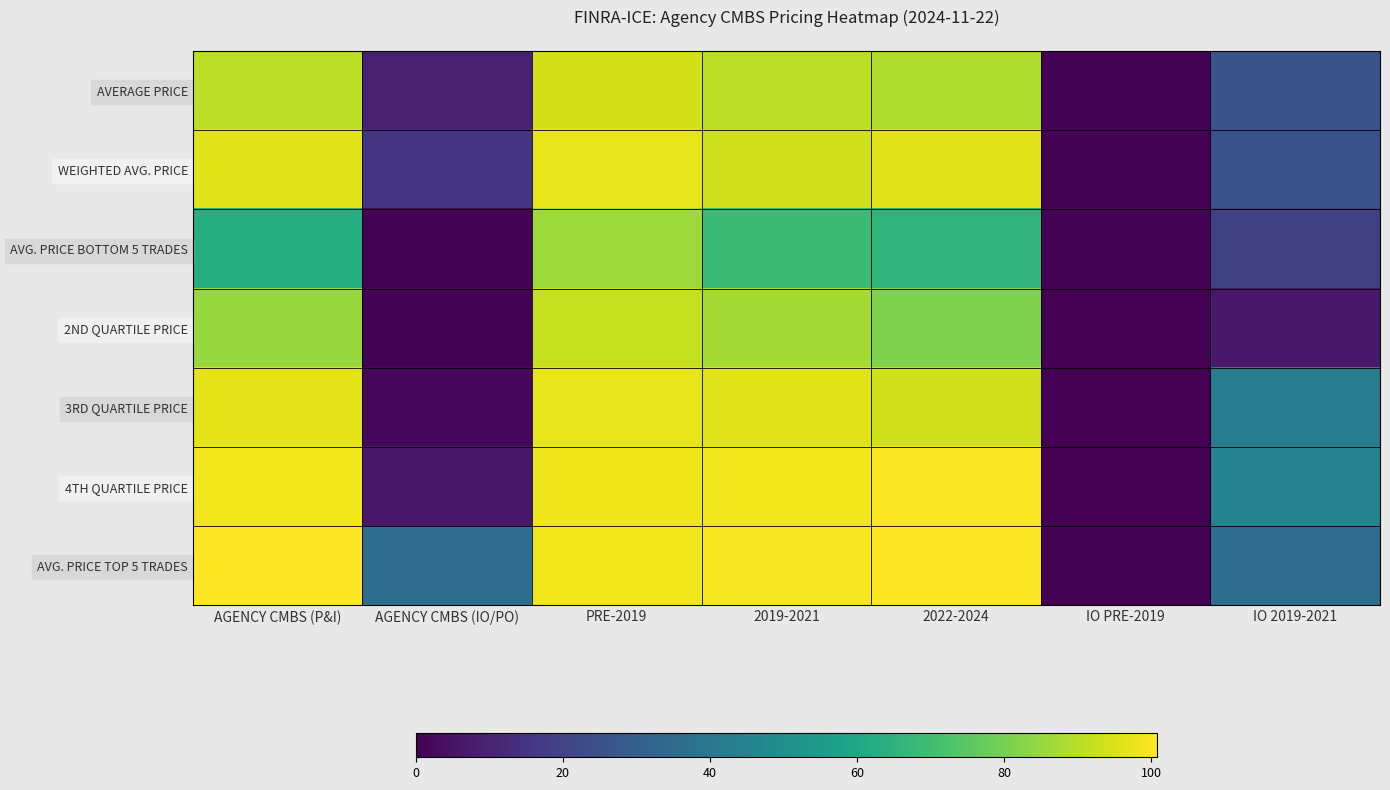

What is the total value across all series at 2019-2021?

634.3